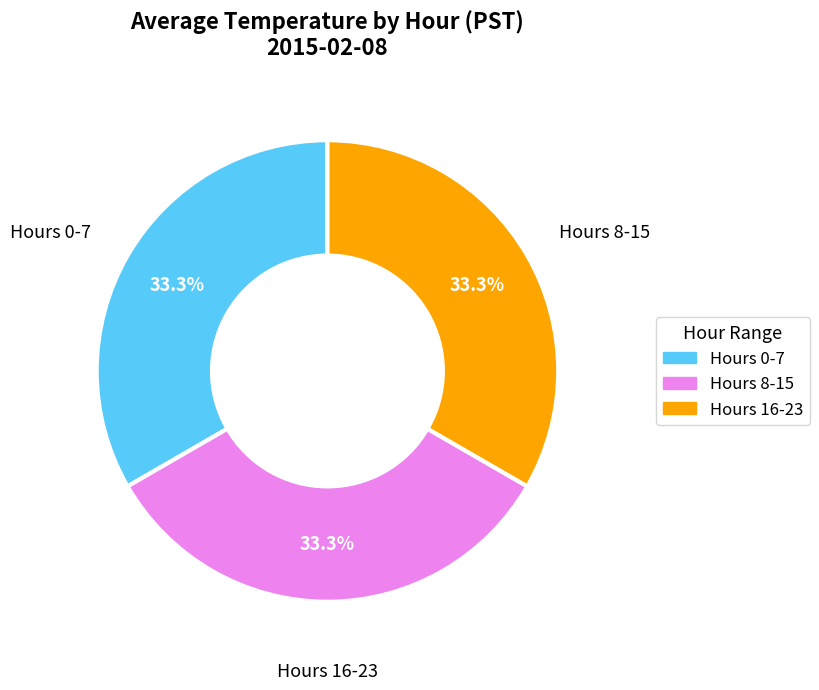

Does any single category account for the majority?

No